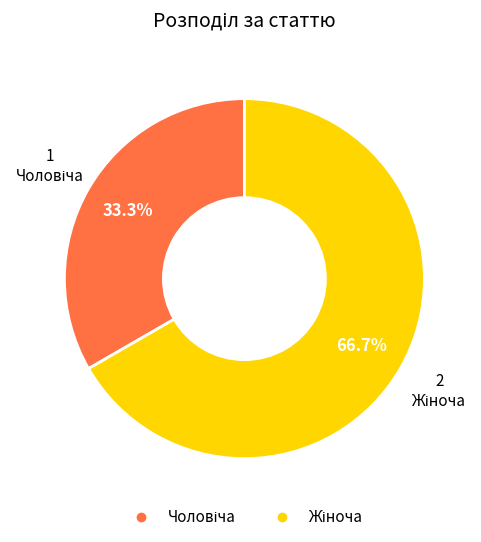

Does any single category account for the majority?

Yes